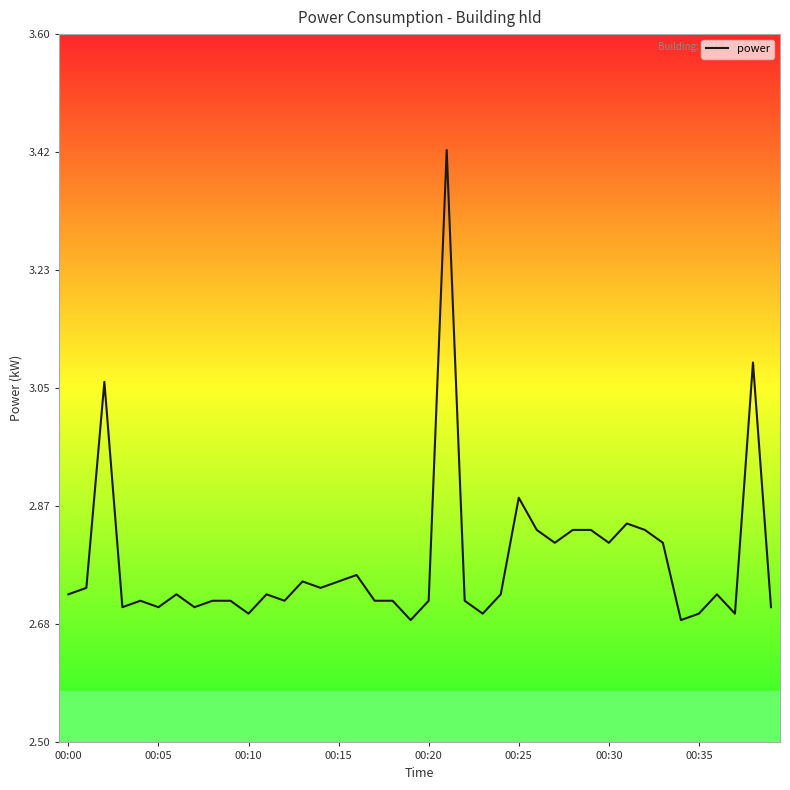

What is the value of the 27th point from the left?

2.8